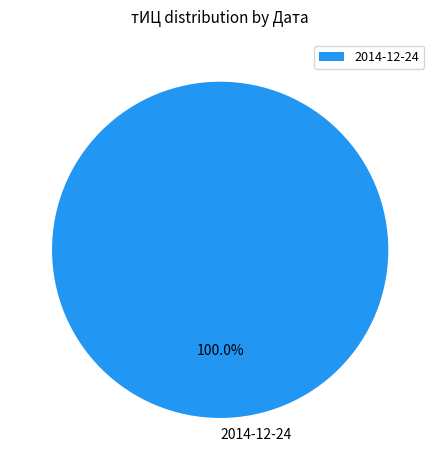

Rank the categories by value from lowest to highest.

2014-12-24